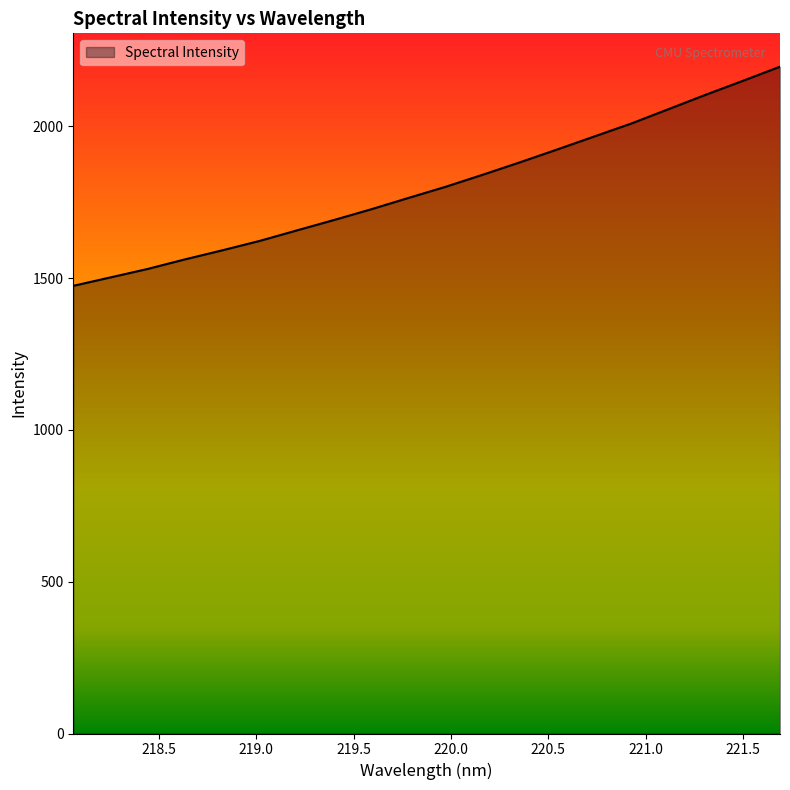

What is the greatest value displayed?

2196.2